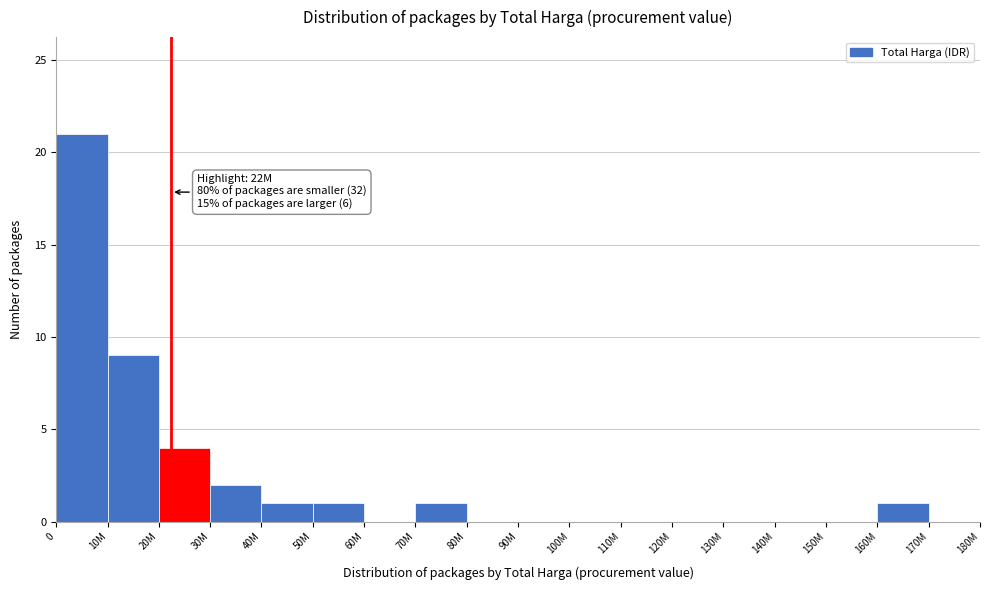

Reading right to left, extract all data points from this chart.

170M=0	160M=1	150M=0	140M=0	130M=0	120M=0	110M=0	100M=0	90M=0	80M=0	70M=1	60M=0	50M=1	40M=1	30M=2	20M=4	10M=9	0=21